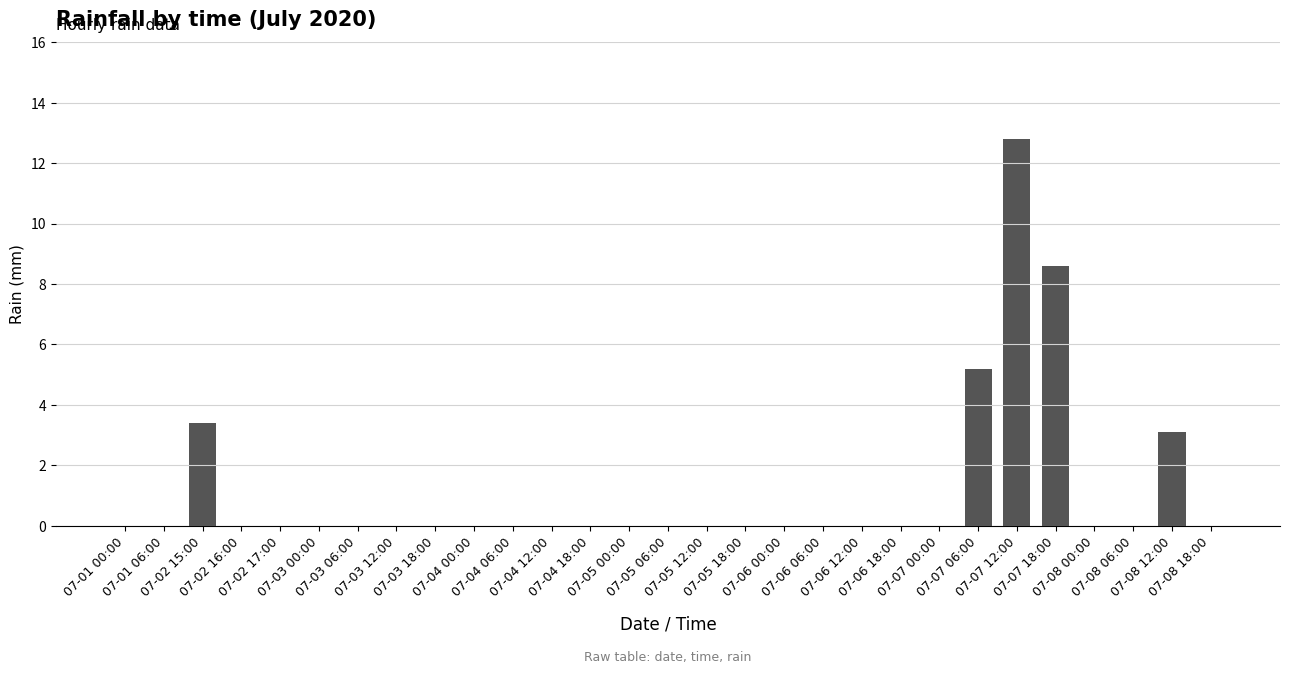

Are the bars grouped side by side (vs. stacked)?

No